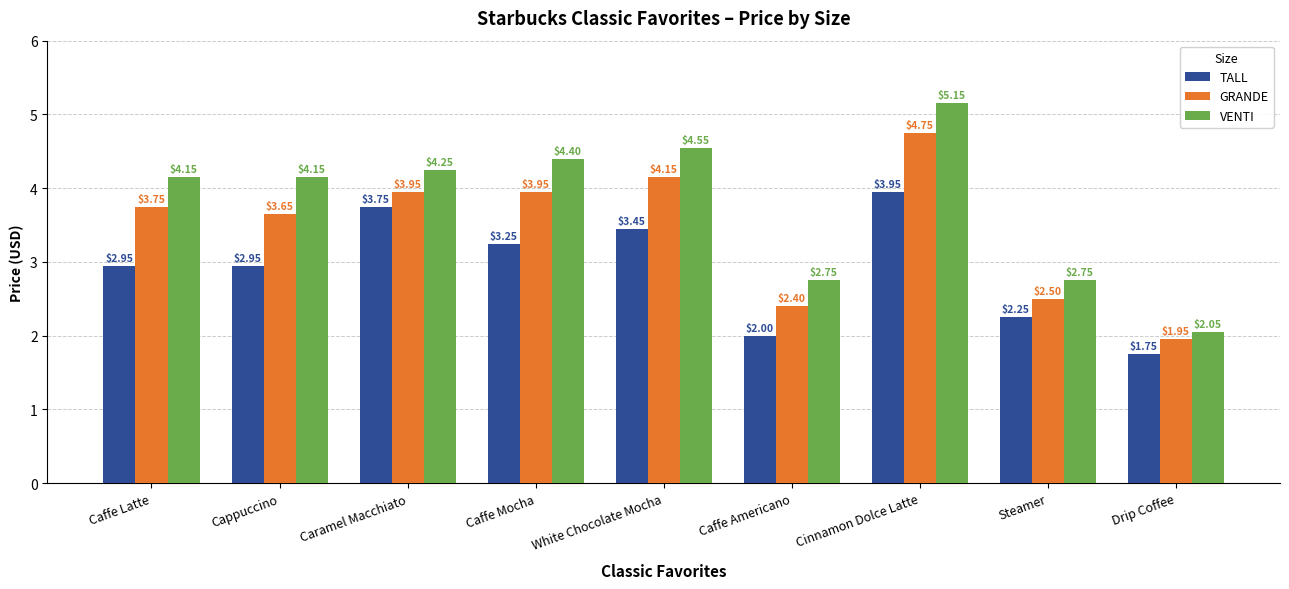

Is the value of VENTI at Steamer greater than the value of TALL at Caramel Macchiato?

No